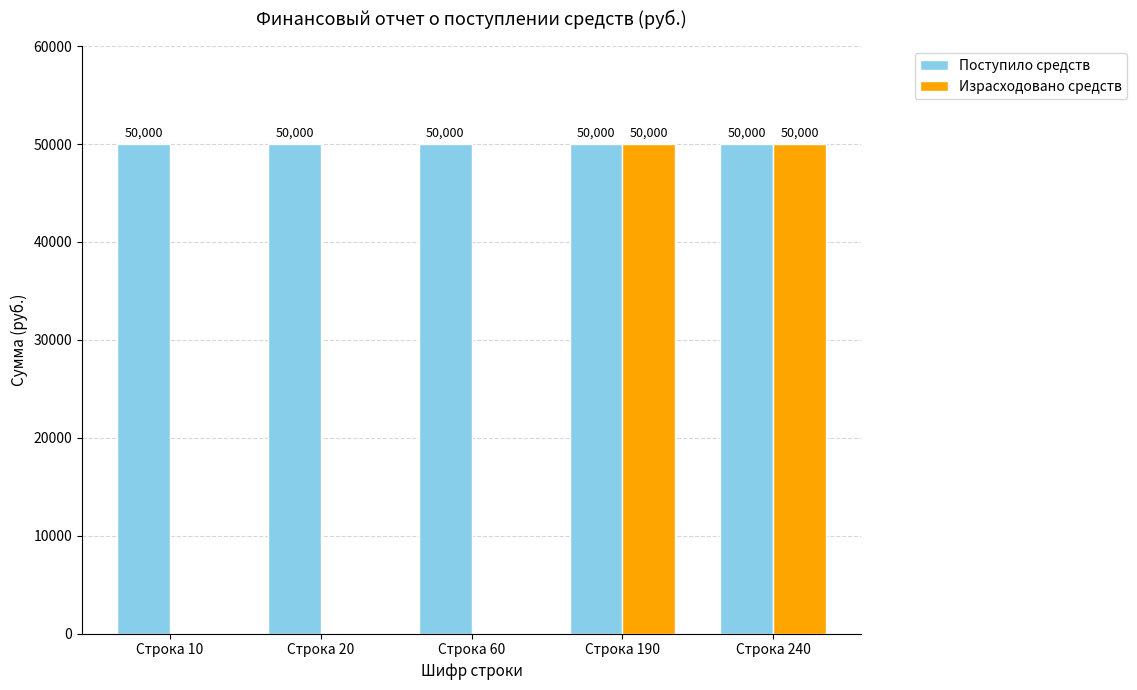

What is the highest value of the Израсходовано средств series?

50000